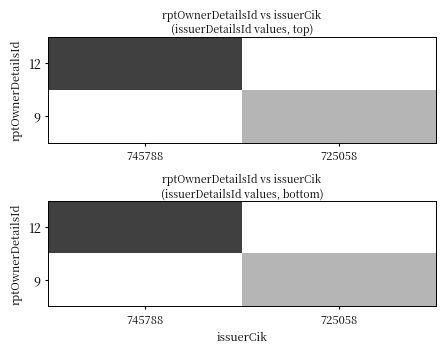

Rank the series at 745788 from lowest to highest value.

9, 12